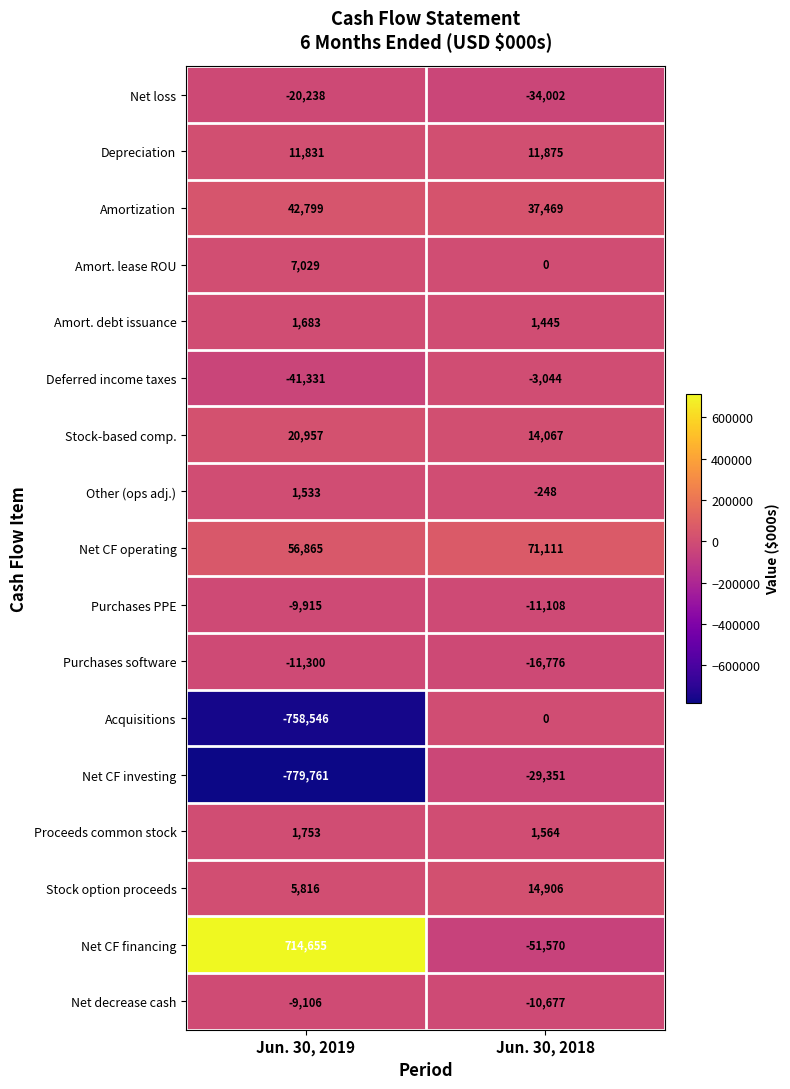

What is the sum of all Other (ops adj.) values?

1285